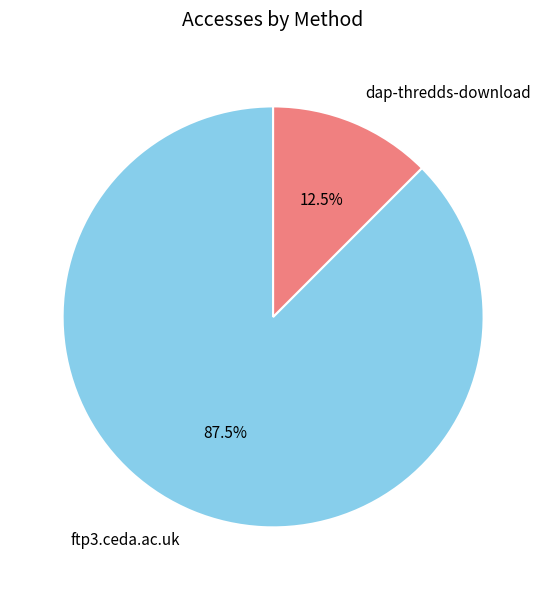

To the nearest percent, what is the difference between the ftp3.ceda.ac.uk and dap-thredds-download slice percentages?

75%